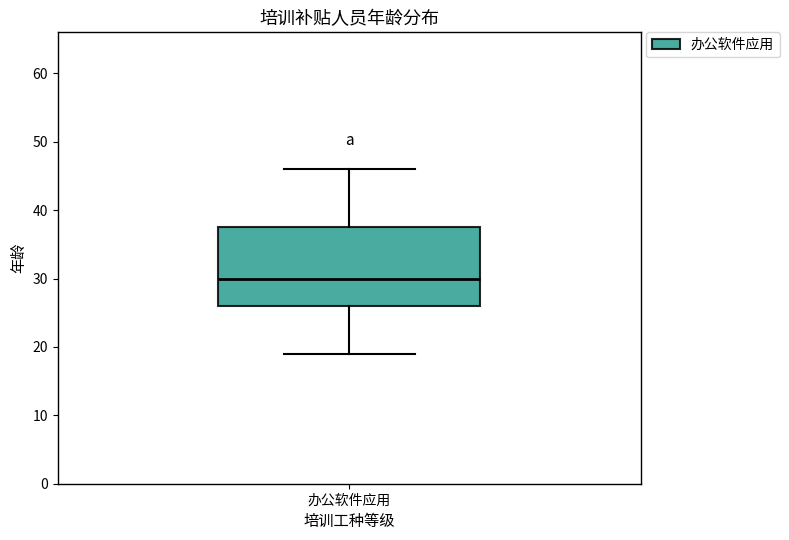

Read this box plot against the y-axis: the position of the median line, the range covered by the box, and the ends of both whiskers. The values are not printed on the chart, so give them approximately, as read against the axis.

median 30, box 26 to 38, whiskers 19 to 46